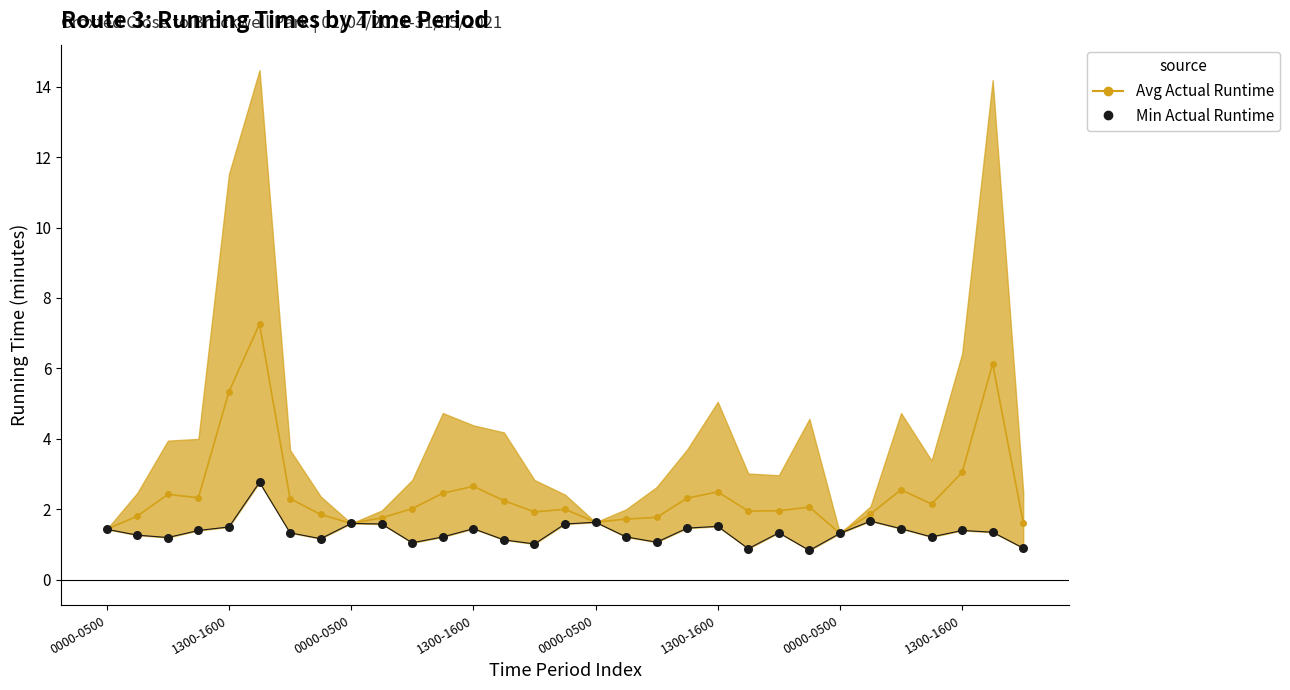

What is the total value across all series at 13?

3.4